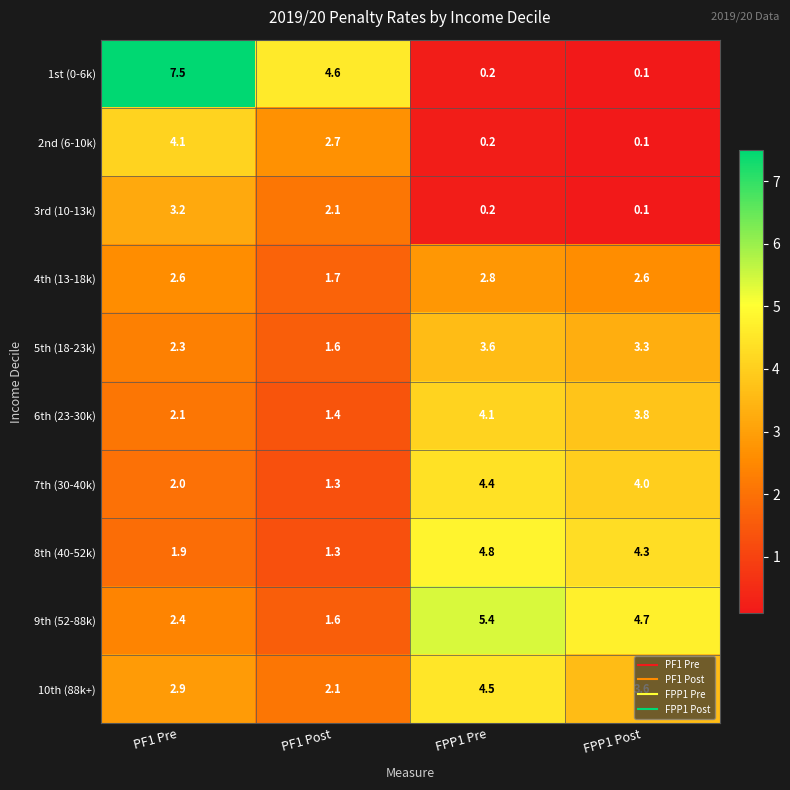

What is the maximum value for 5th (18-23k)?

3.6